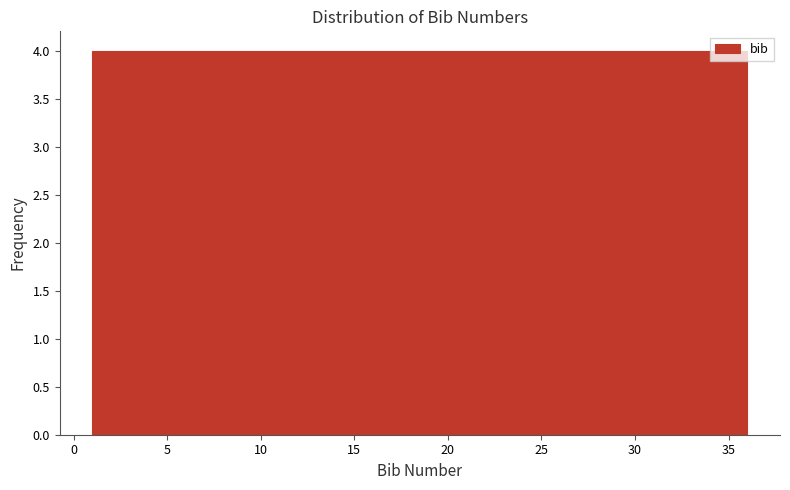

Reading left to right, transcribe this chart: for each bar, give the range it covers on the x-axis and its height. Neither the bar edges nor the heights are printed on the chart, so give them approximately, as read against the axes.

1.0 to 5.0: 4
5.0 to 9.0: 4
9.0 to 12.5: 4
12.5 to 16.5: 4
16.5 to 20.5: 4
20.5 to 24.5: 4
24.5 to 28.0: 4
28.0 to 32.0: 4
32.0 to 36.0: 4